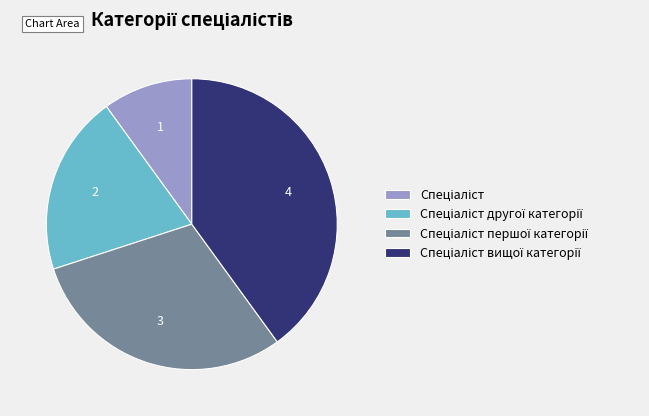

How many slices are in this pie chart?

4